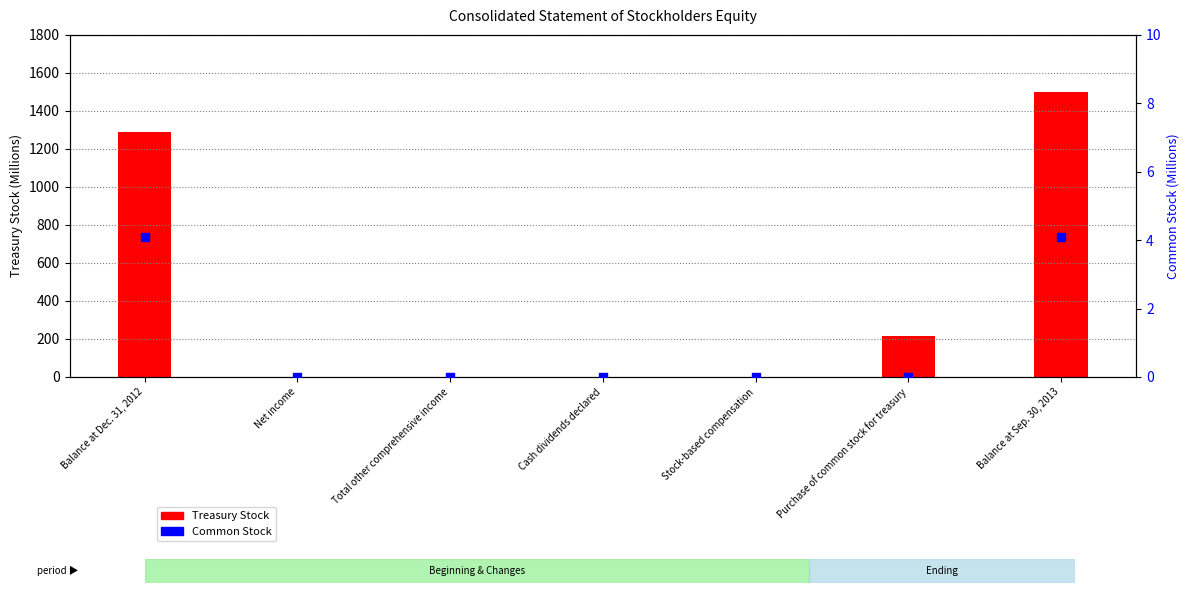

Which series has the widest spread of Y values?

Treasury Stock